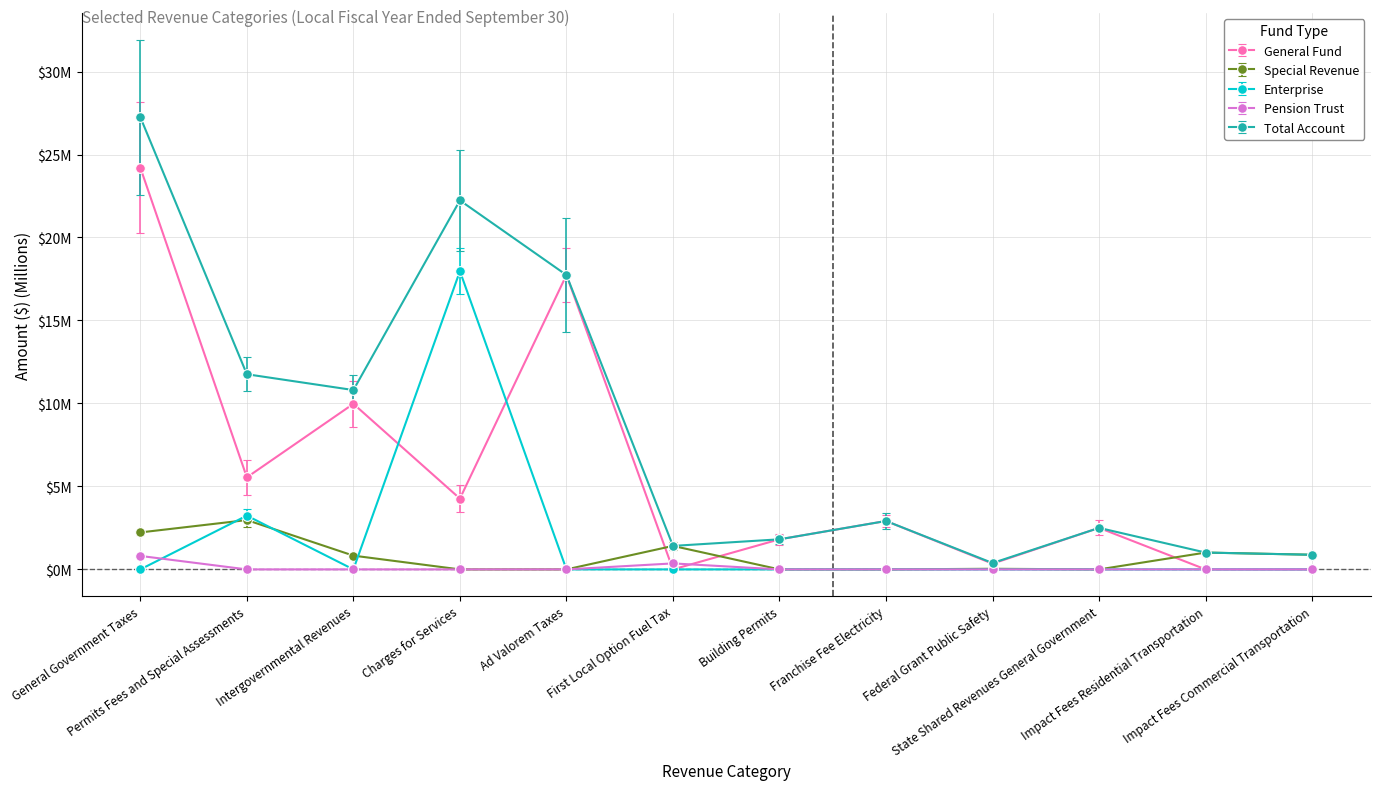

True or false: Special Revenue has more than 2 interior local peaks.

True